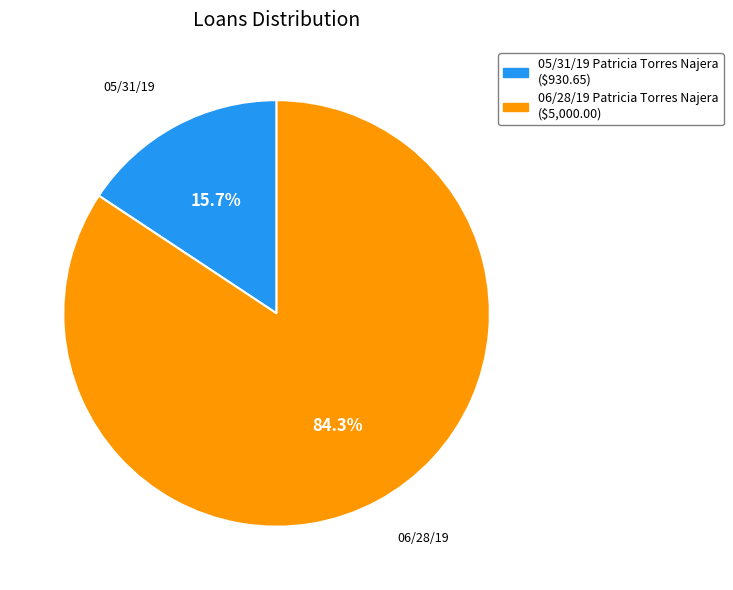

To the nearest percent, what portion does 05/31/19 Patricia Torres Najera represent?

16%